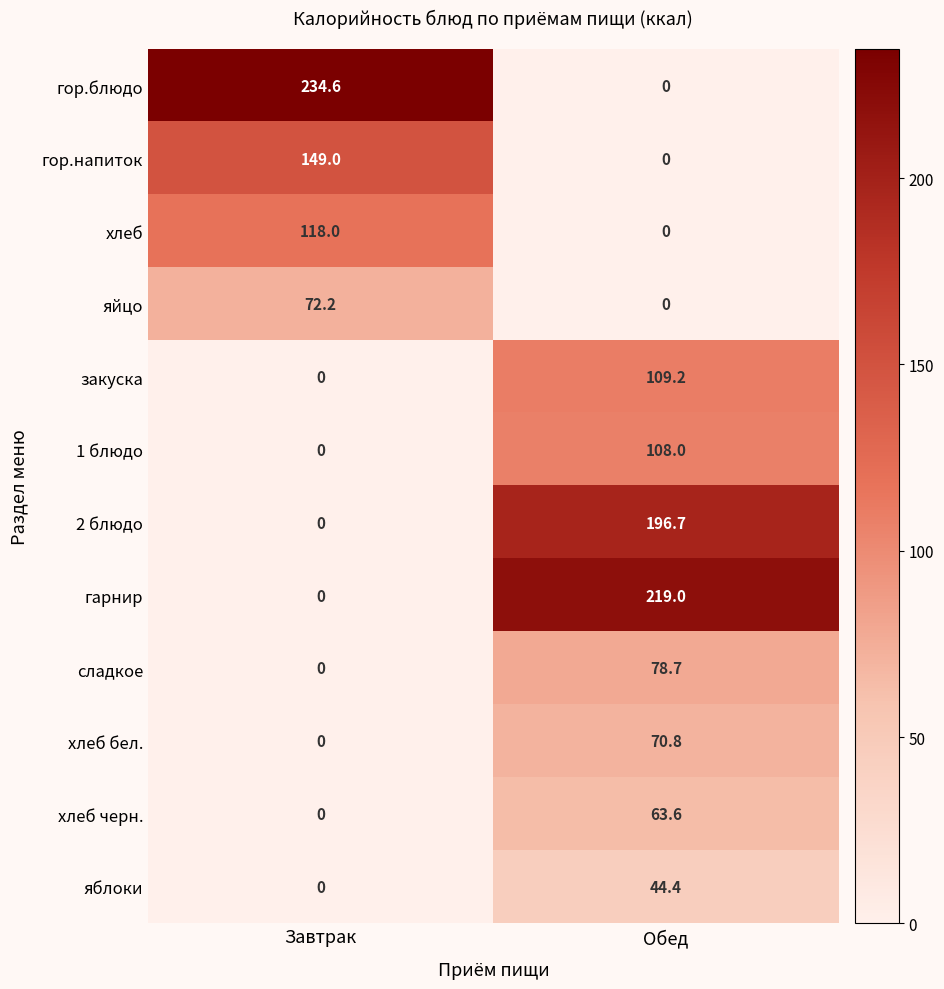

At which label is 1 блюдо closest to 54?

Завтрак